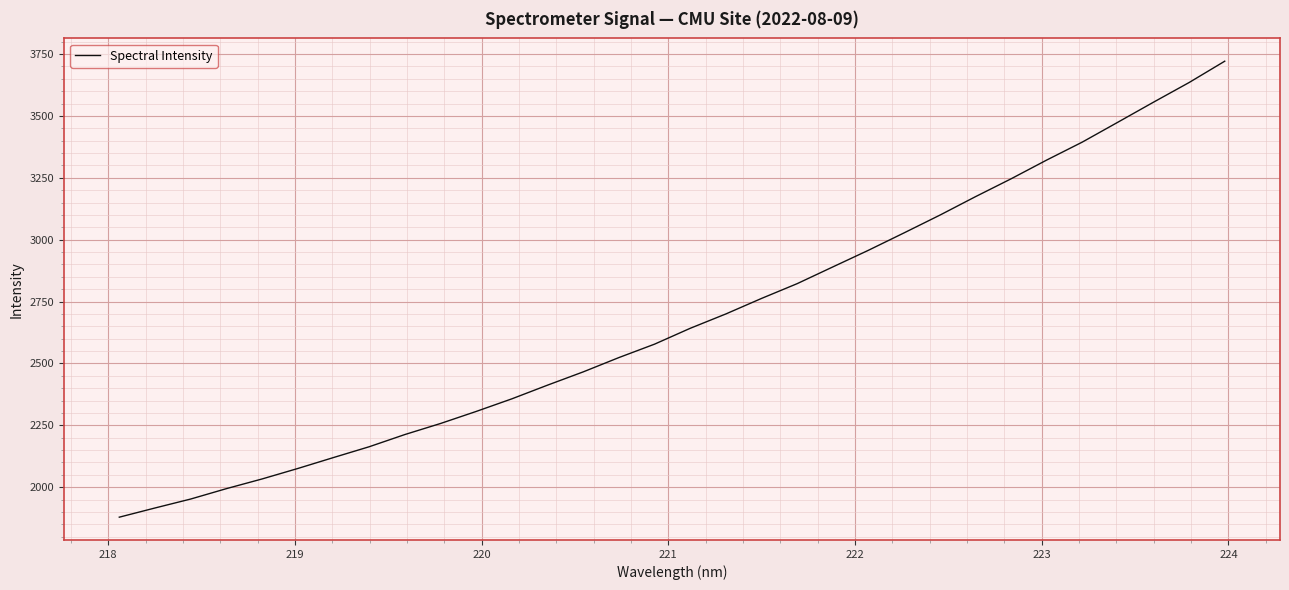

What is the smallest value displayed?

1878.6